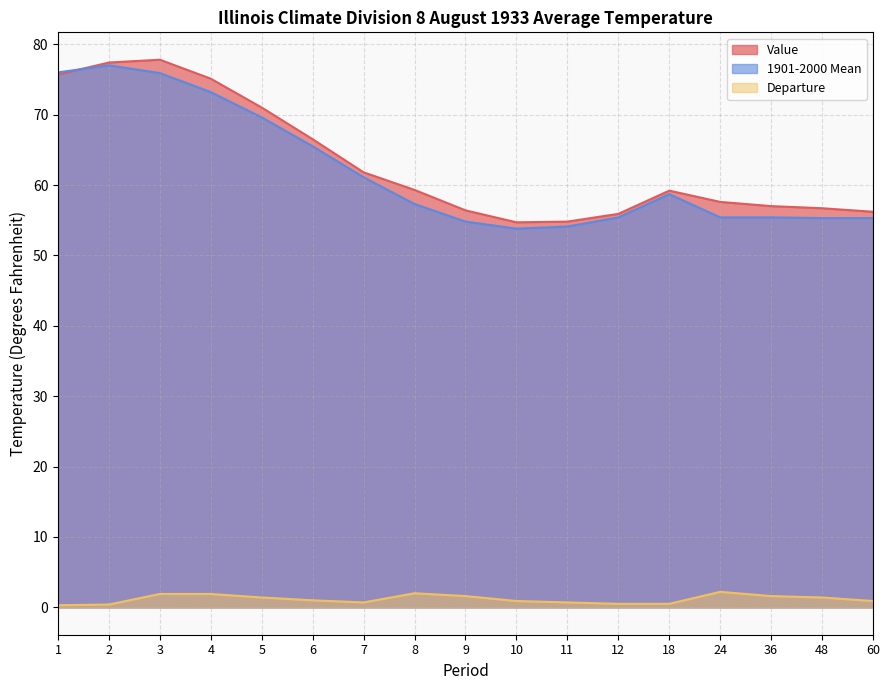

What is the difference between the second highest and second lowest values in the Value series?

22.6